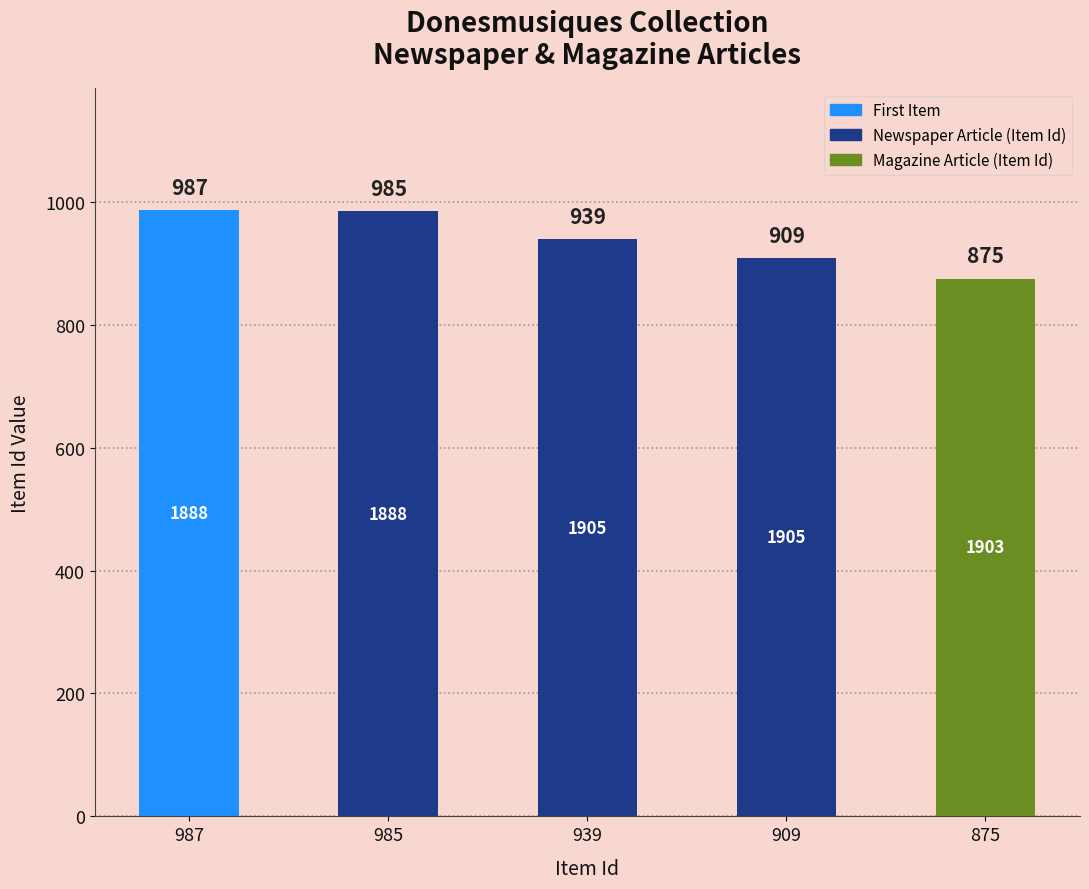

Between 939 and 985, which is larger?

985